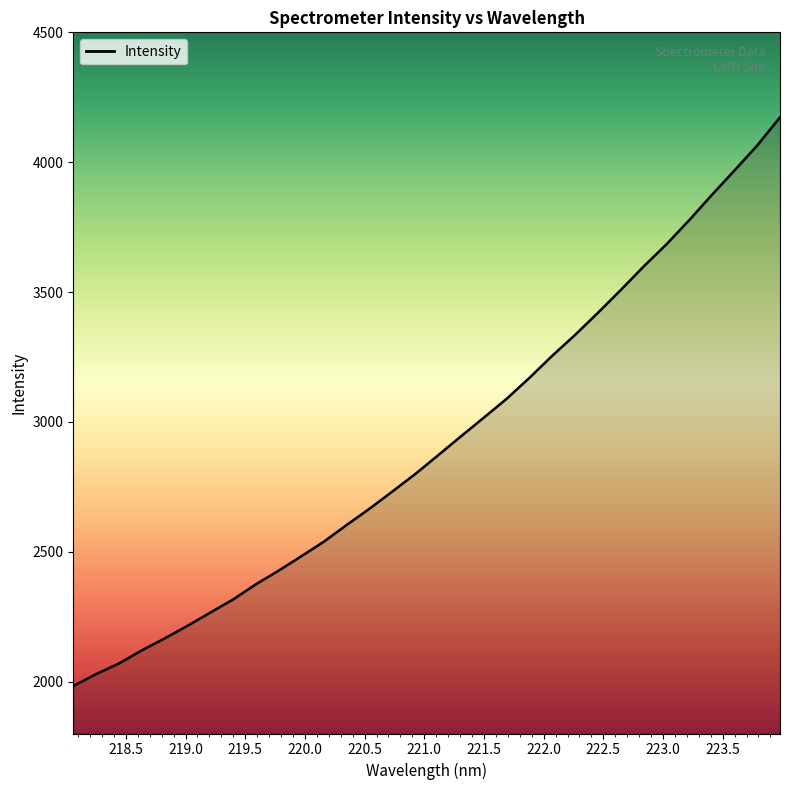

What is the smallest value displayed?

1983.0